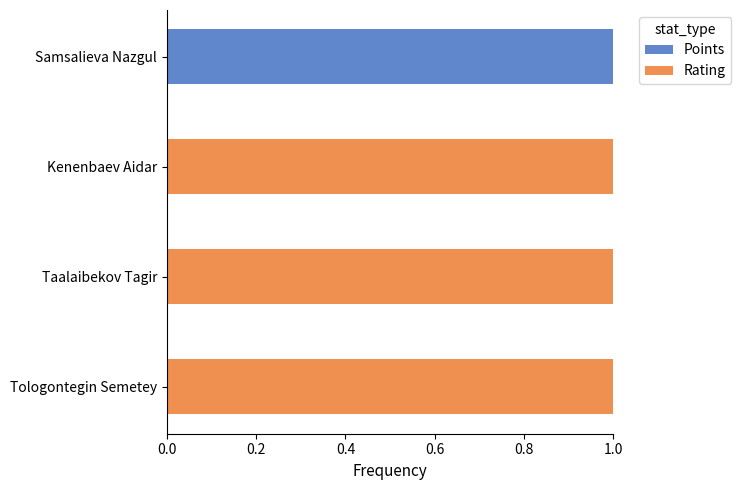

Is it true that Points equals 0.0 at Tologontegin Semetey?

True